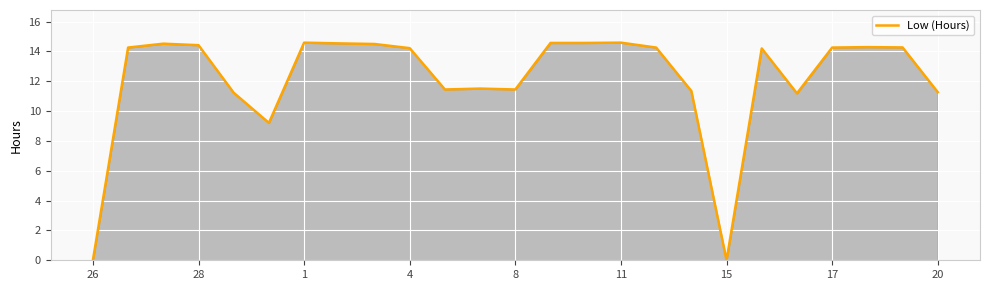

What is the maximum value shown in the chart?

14.6